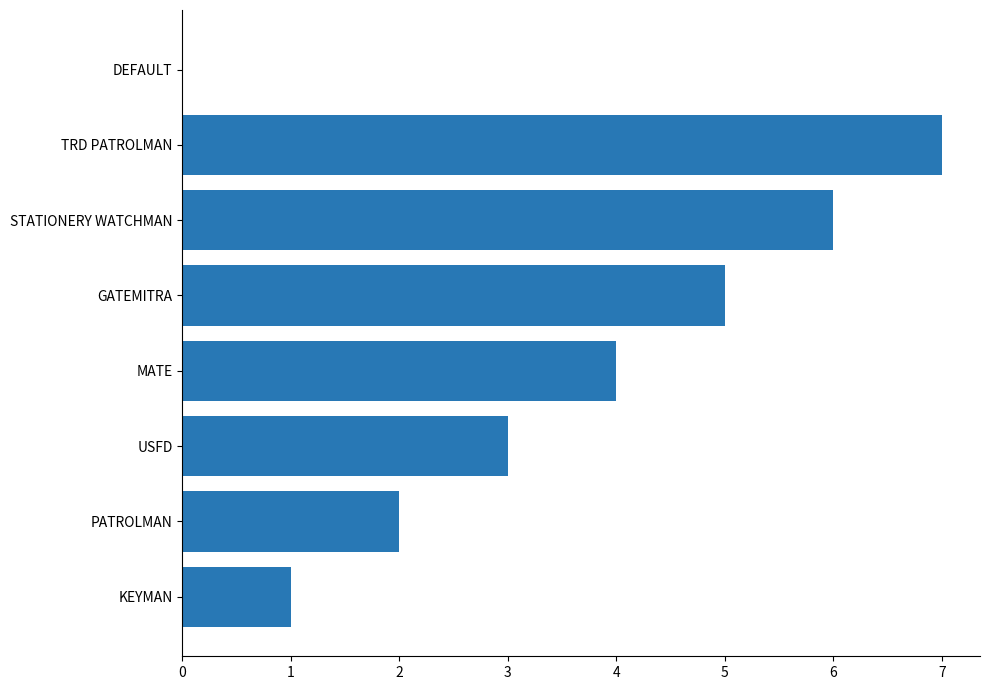

What is the change in value from USFD to GATEMITRA?

+2